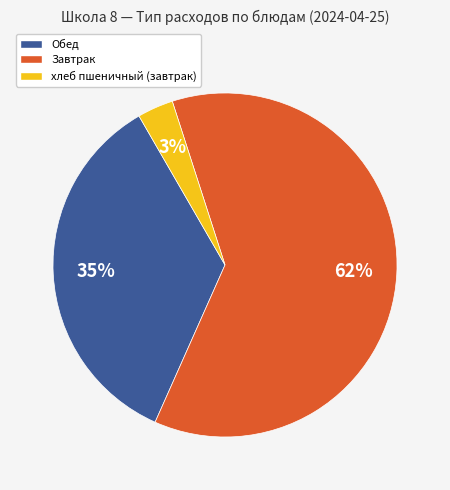

To the nearest percent, what is the average slice percentage?

33%